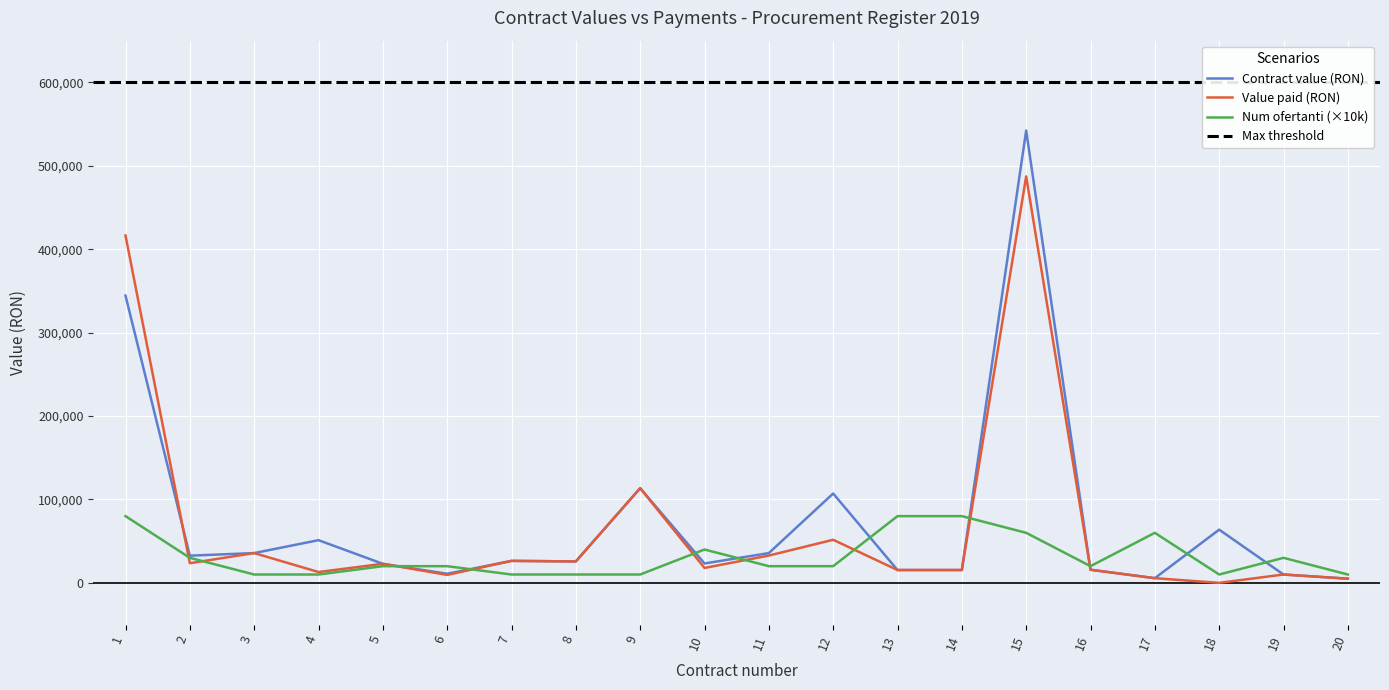

What is the difference between the maximum and second lowest values in the Num ofertanti series?

70000.0